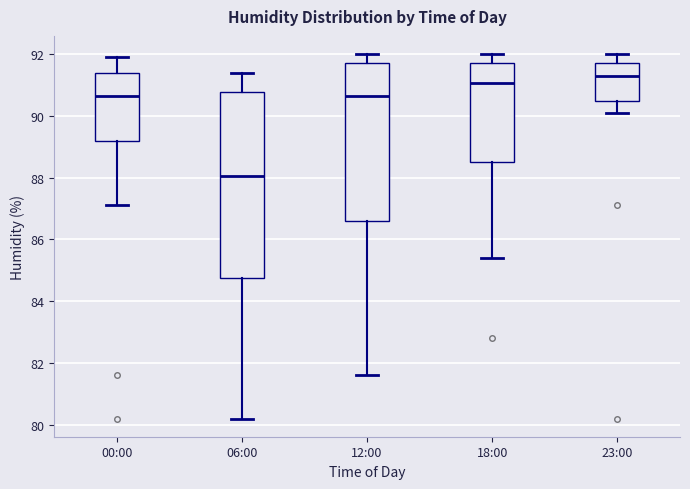

Where does the lower whisker of the box for 18:00 end on the y-axis? The values are not printed on the chart, so give them approximately, as read against the axis.

85.4